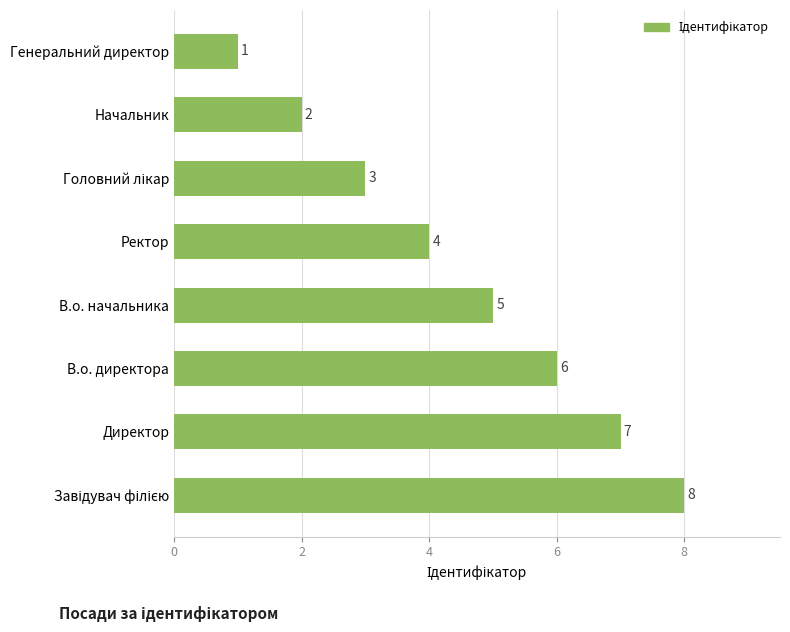

Is it true that the value at Начальник is 2?

True